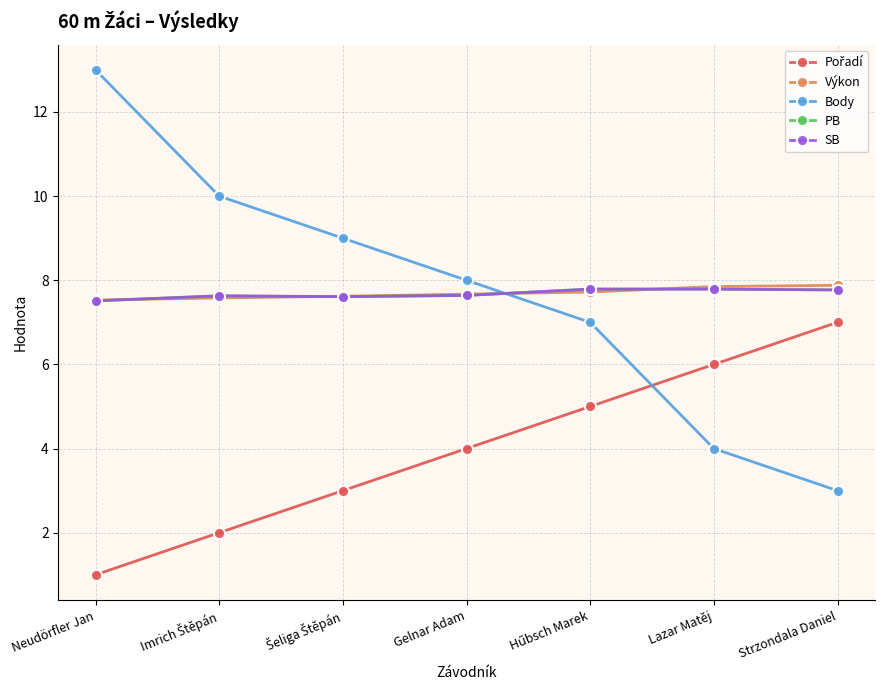

Between Strzondala Daniel and Neudörfler Jan, which is larger?

Strzondala Daniel